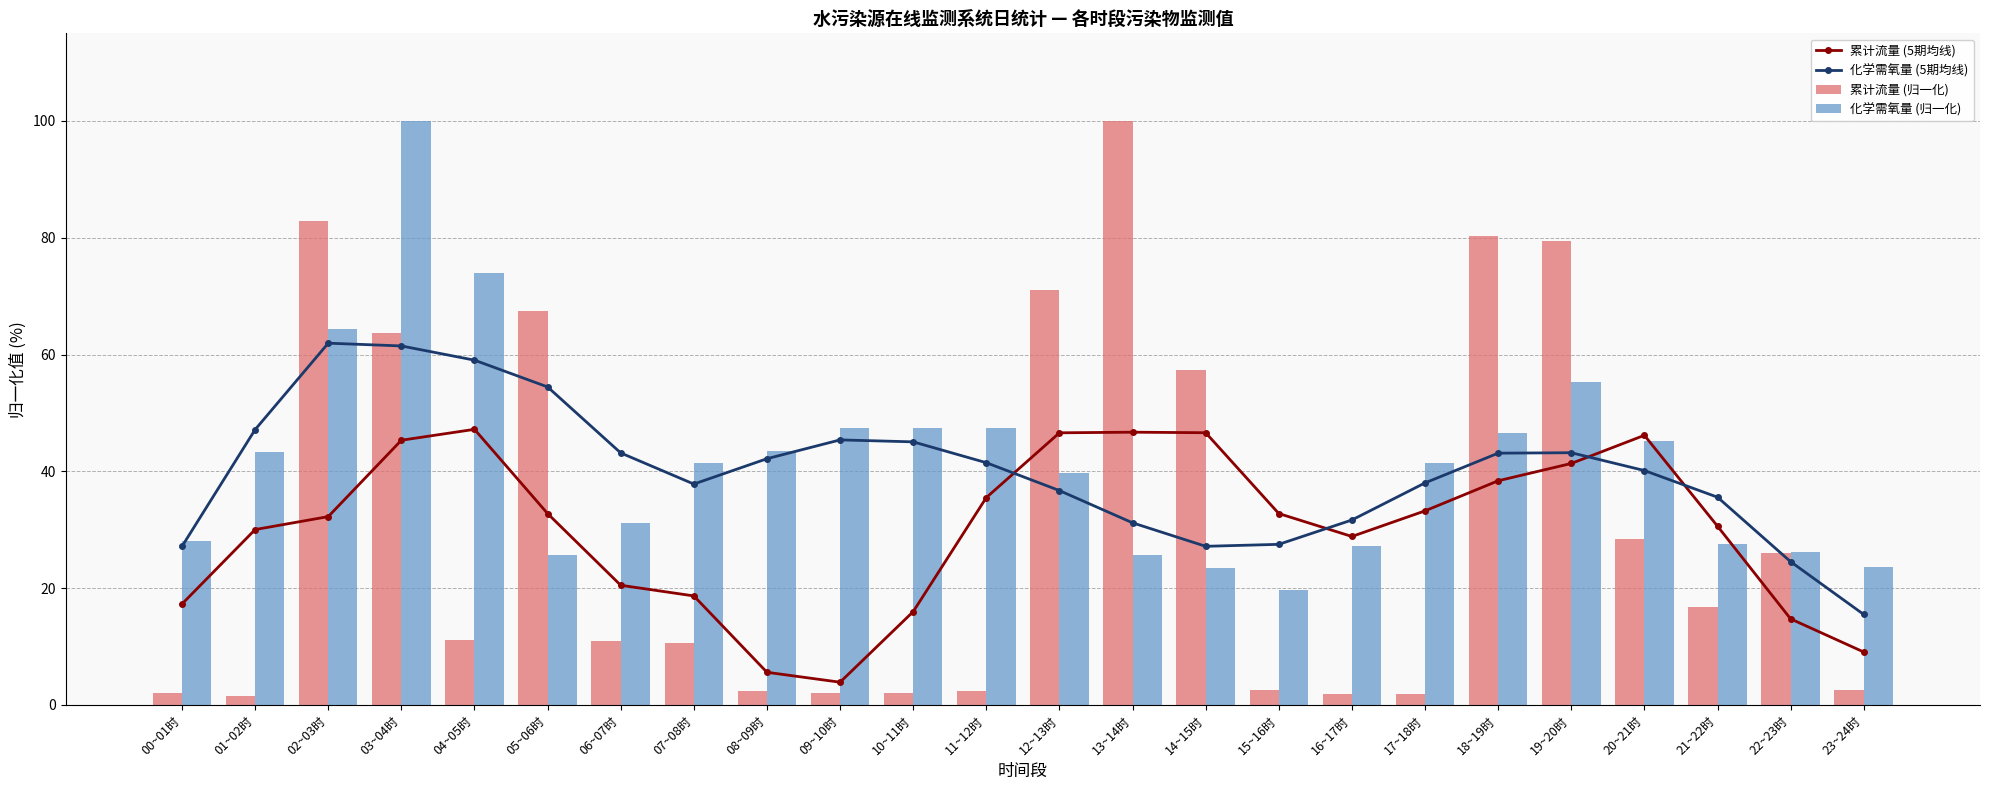

Between 06~07时 and 12~13时, which series saw the biggest shift?

累计流量 (归一化)